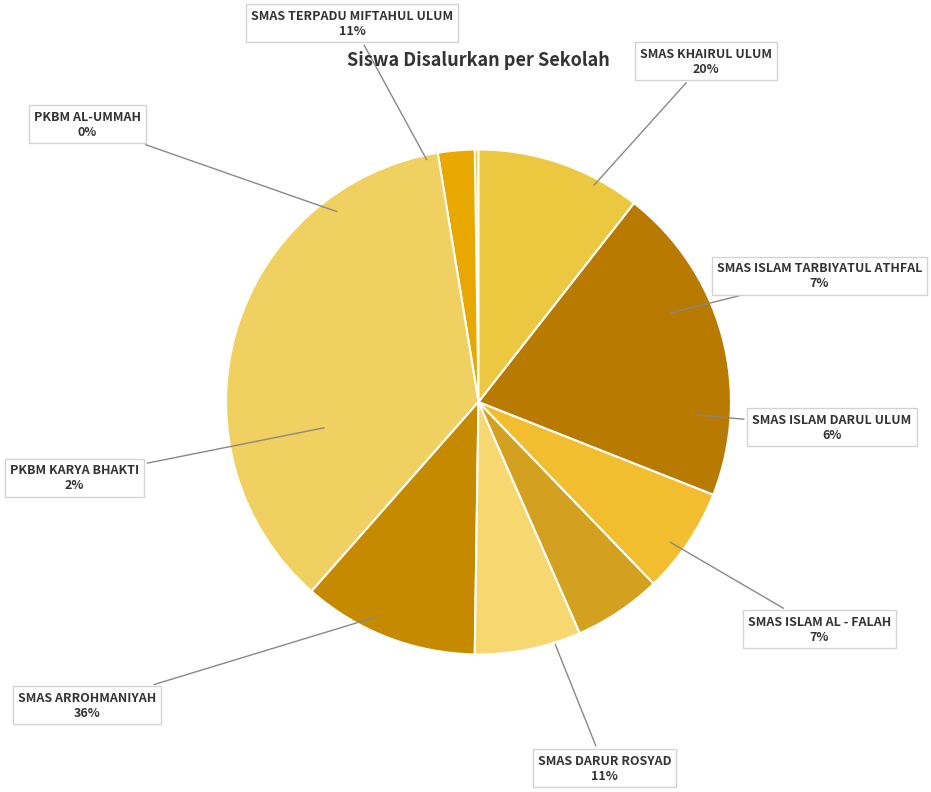

Which slice is the largest?

SMAS ARROHMANIYAH